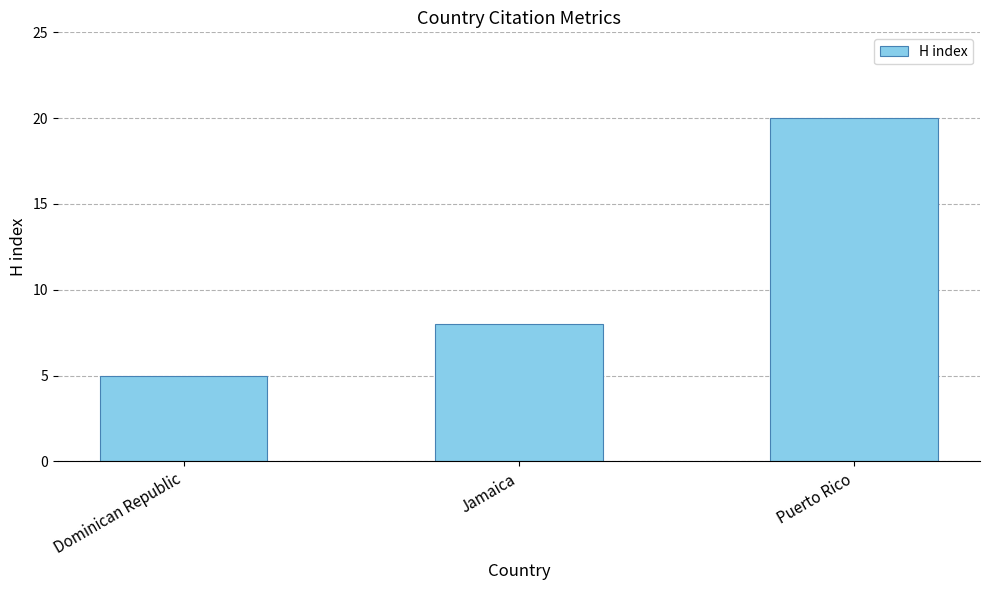

What is the change in value from Dominican Republic to Jamaica?

+3